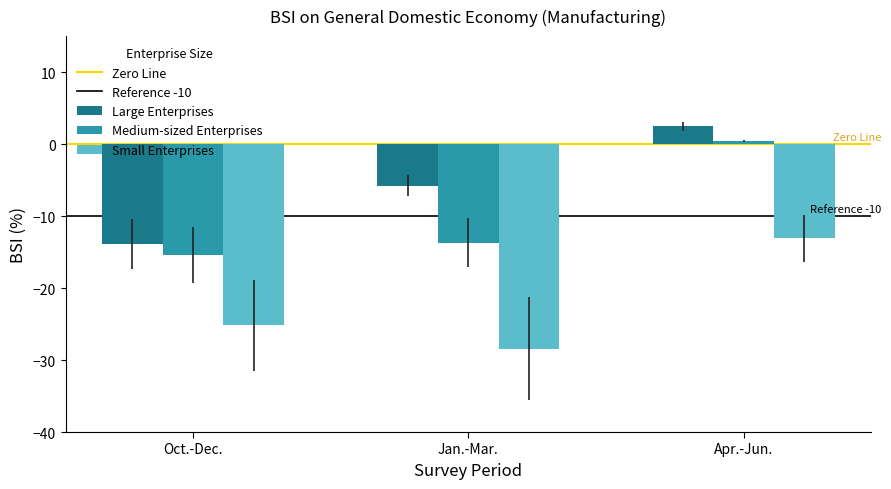

What is the average value of the Large Enterprises series?

-5.7